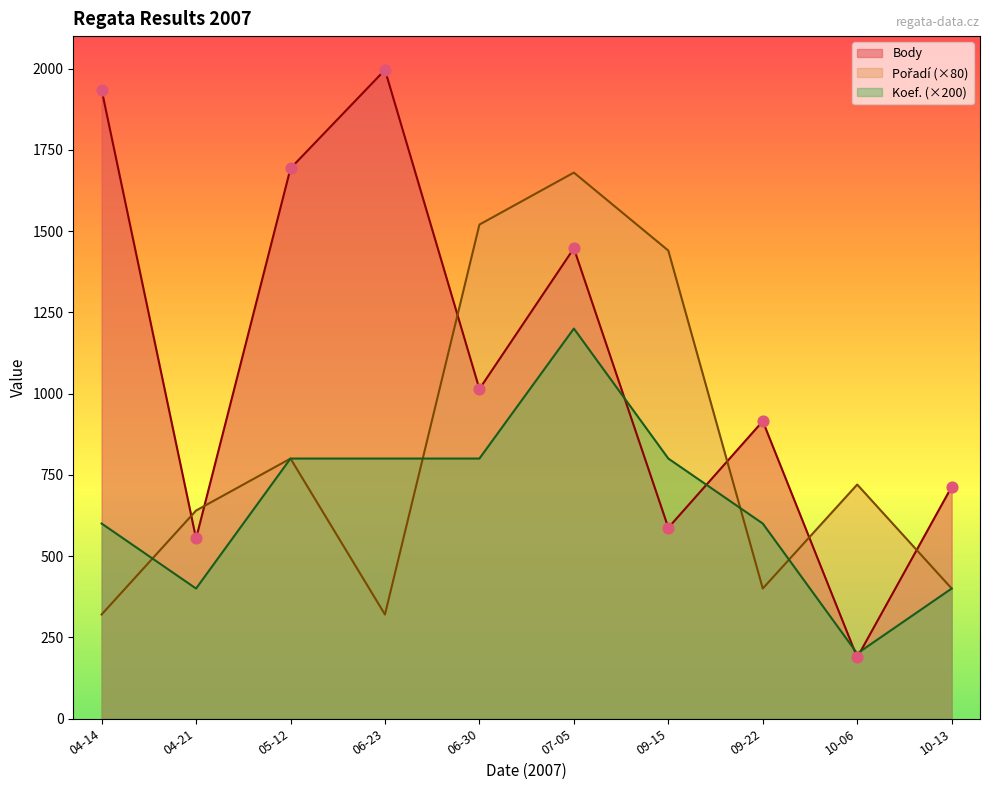

What is the total value across all series at 04-14?

2855